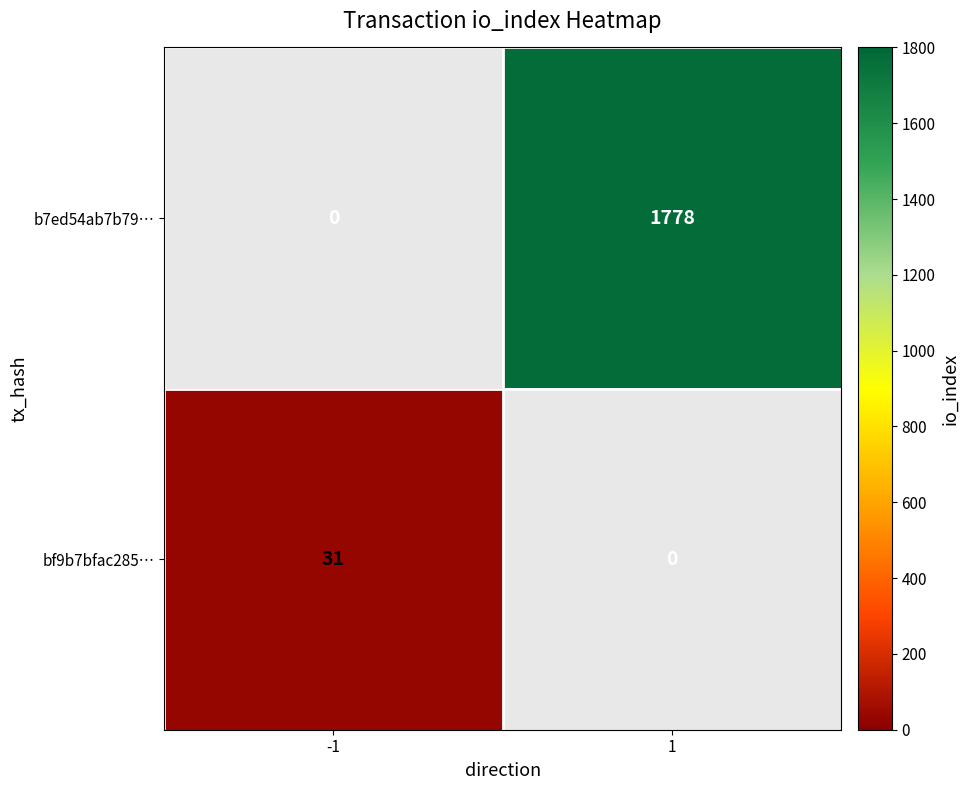

What is the approximate value of b7ed54ab7b79… at 1, to the nearest 100?

1800